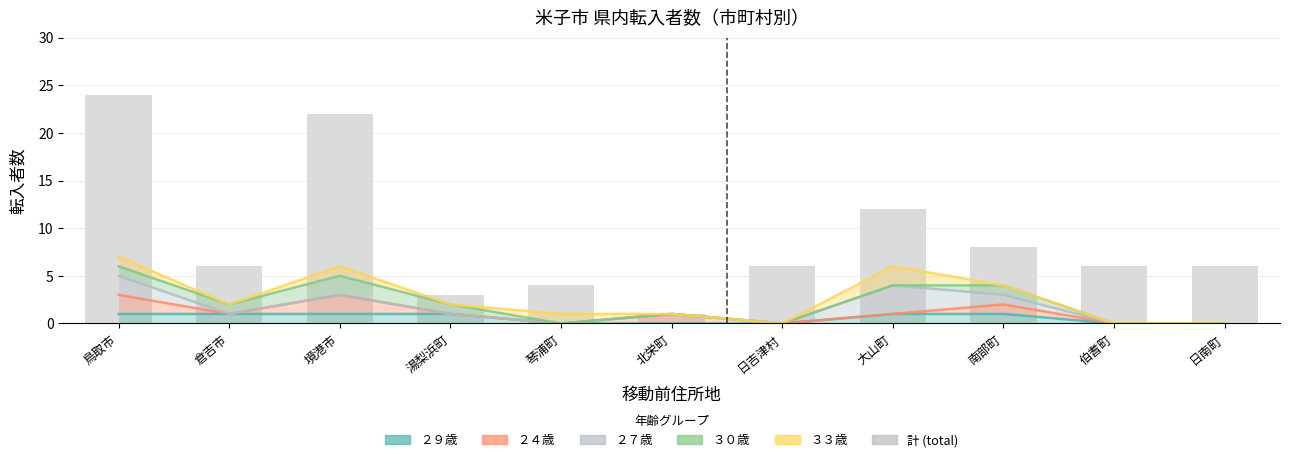

Is it true that the value at 伯耆町 is 6?

True